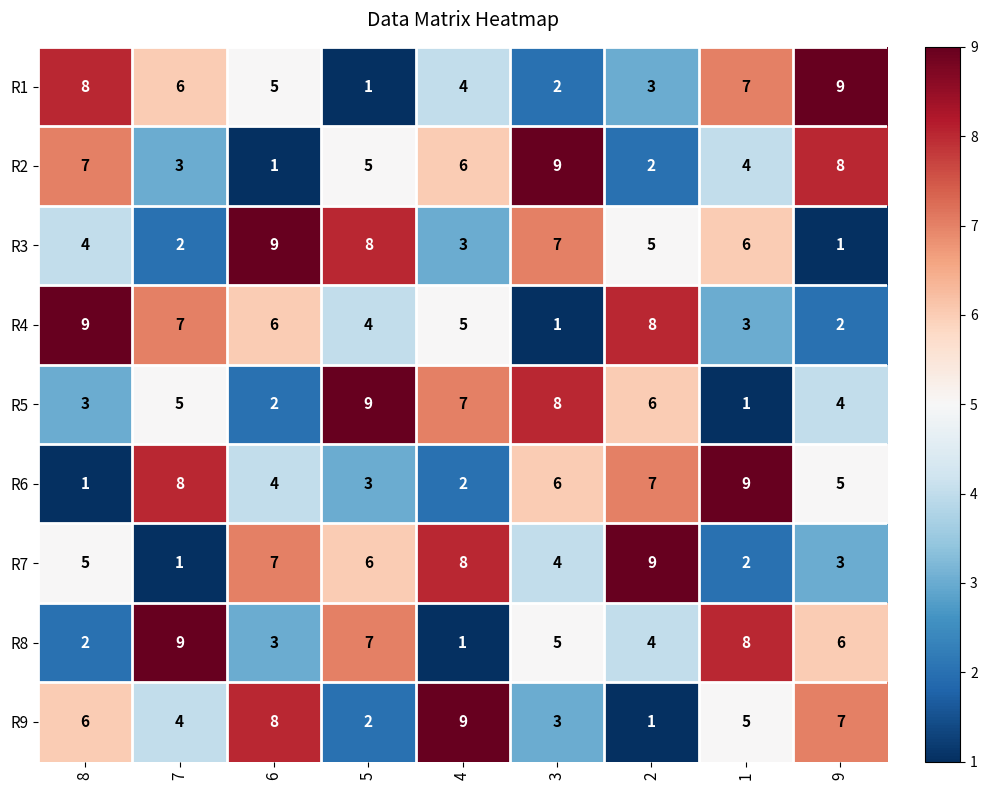

Where is R1 nearest to the value 5?

6